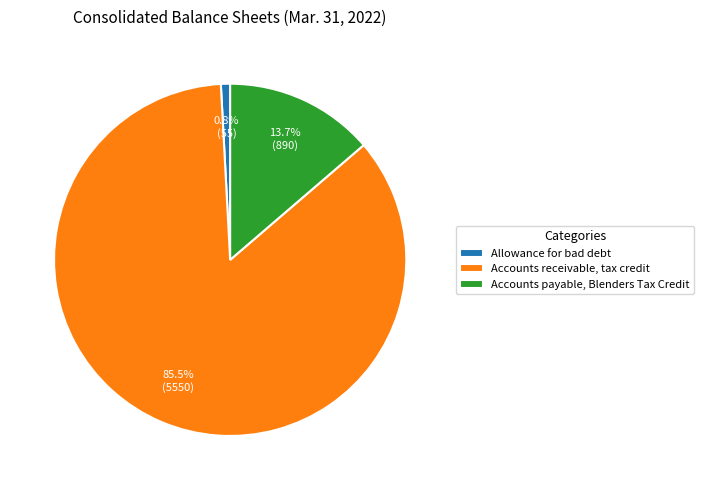

Combined, do Accounts payable, Blenders Tax Credit and Accounts receivable, tax credit account for over 50%?

Yes